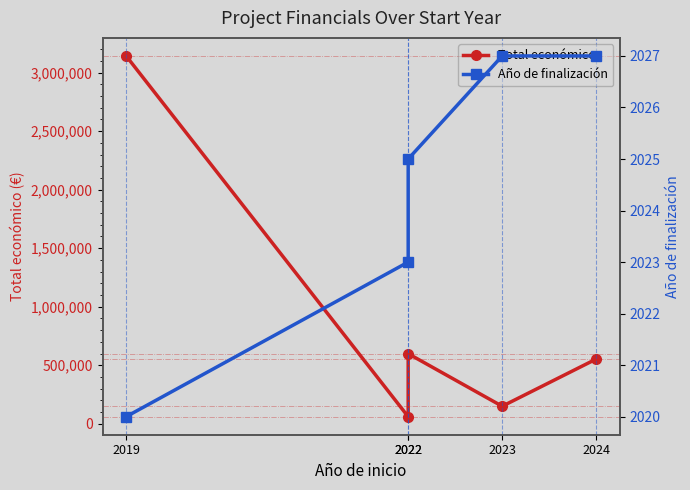

True or false: Total económico and Año de finalización intersect in this chart.

False